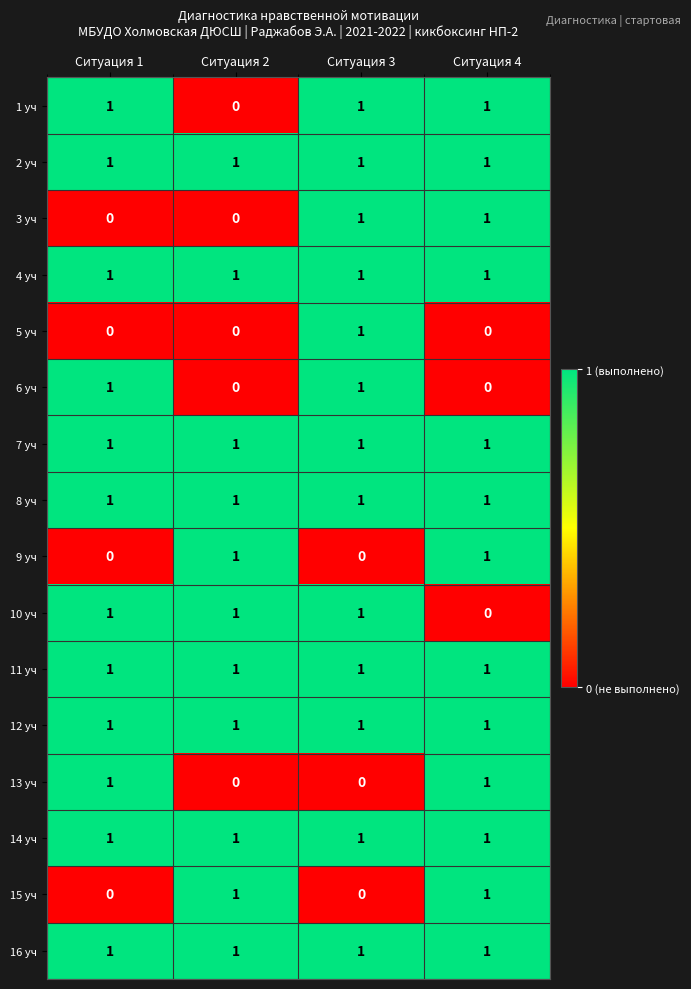

How many 6 уч values are between 0 and 1?

4